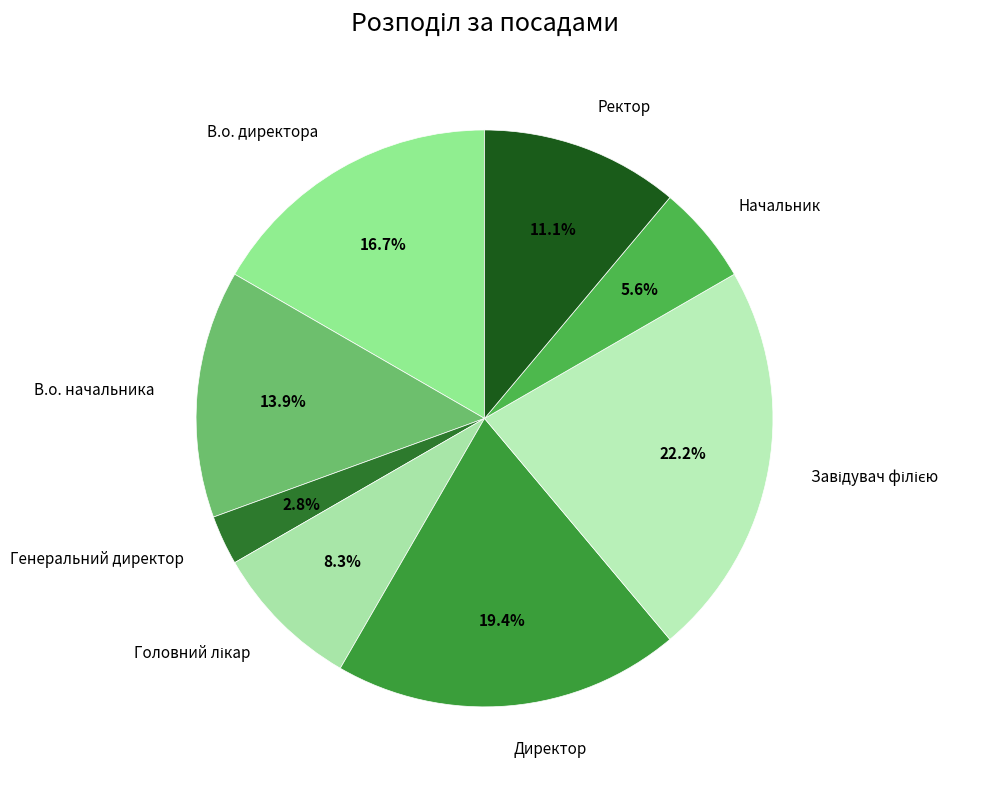

To the nearest percent, what is the difference between the Начальник and В.о. начальника slice percentages?

8%